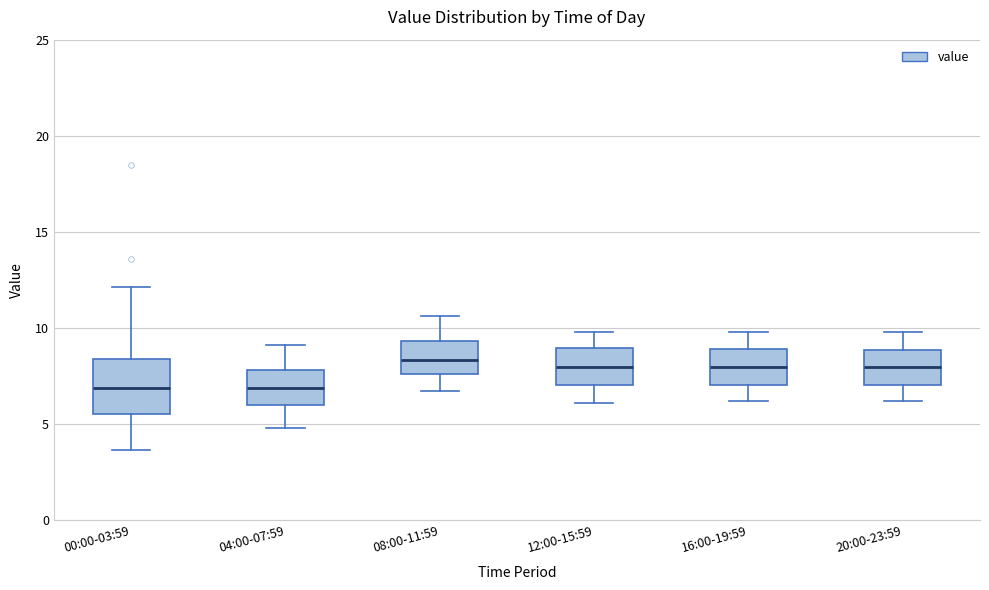

Reading left to right, read every box against the y-axis: the position of its median line, the range the box covers, and the ends of its whiskers. The values are not printed on the chart, so give them approximately, as read against the axis.

00:00-03:59: median 7.0, box 5.5 to 8.5, whiskers 3.5 to 12.0
04:00-07:59: median 7.0, box 6.0 to 8.0, whiskers 5.0 to 9.0
08:00-11:59: median 8.5, box 7.5 to 9.5, whiskers 6.5 to 10.5
12:00-15:59: median 8.0, box 7.0 to 9.0, whiskers 6.0 to 10.0
16:00-19:59: median 8.0, box 7.0 to 9.0, whiskers 6.0 to 10.0
20:00-23:59: median 8.0, box 7.0 to 9.0, whiskers 6.0 to 10.0